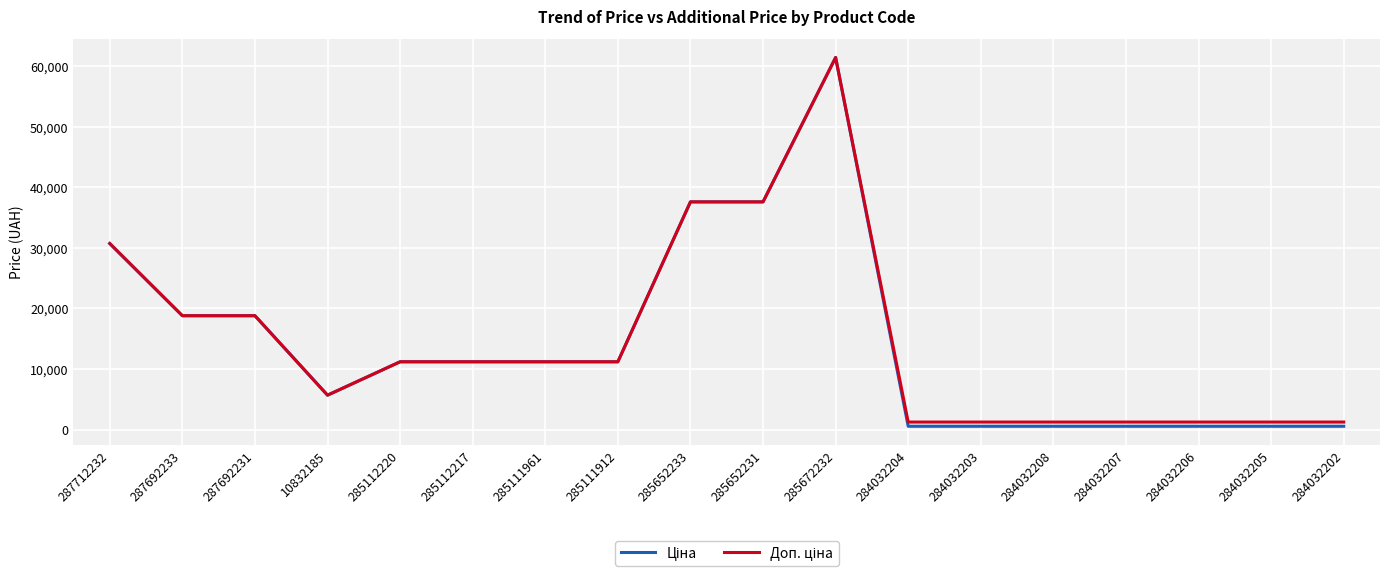

Which label corresponds to the largest value in the chart?

285672232